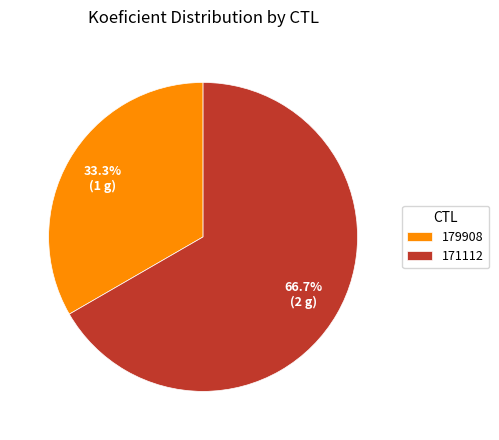

Approximately how many times larger is the value at 171112 compared to 179908?

2.0